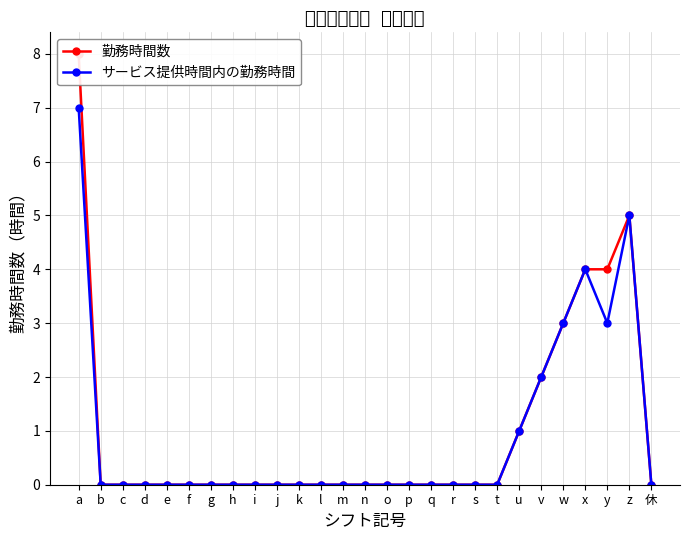

At which category is the sum across all series the highest?

a